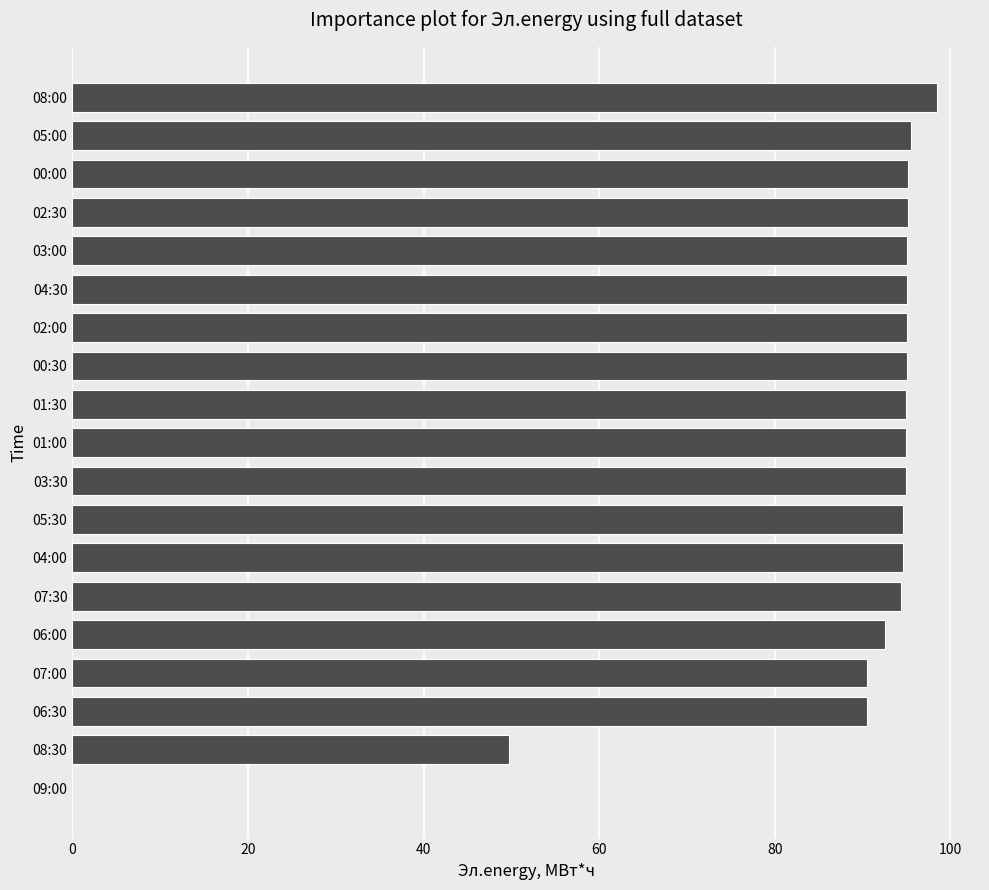

What is the sum of the values at 01:00 and 05:30?

189.6